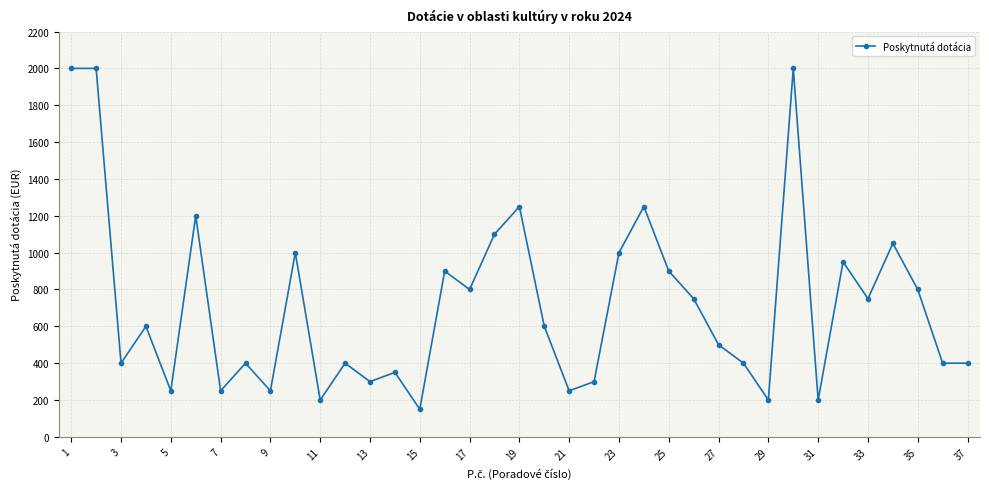

Reading left to right, transcribe all the data shown in this chart.

2000	2000	400	600	250	1200	250	400	250	1000	200	400	300	350	150	900	800	1100	1250	600	250	300	1000	1250	900	750	500	400	200	2000	200	950	750	1050	800	400	400